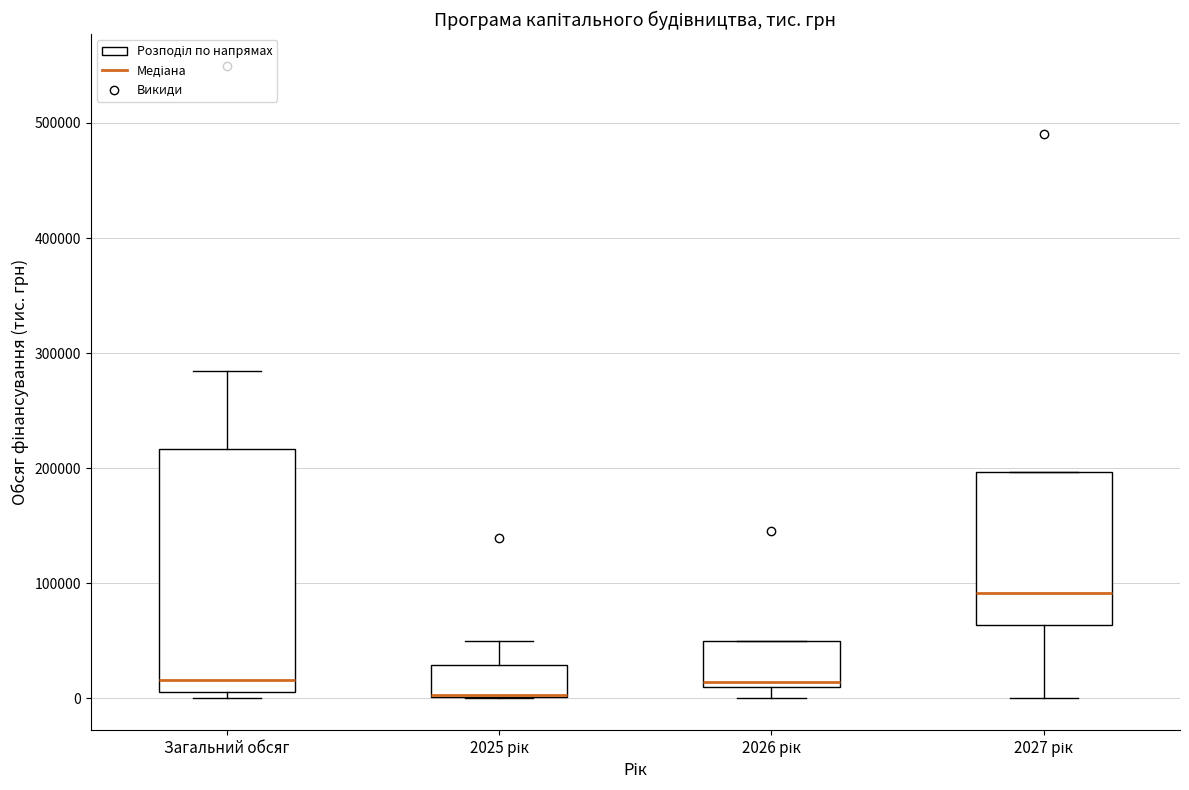

Where is the lower edge of the box for 2026 рік on the y-axis? The values are not printed on the chart, so give them approximately, as read against the axis.

10000